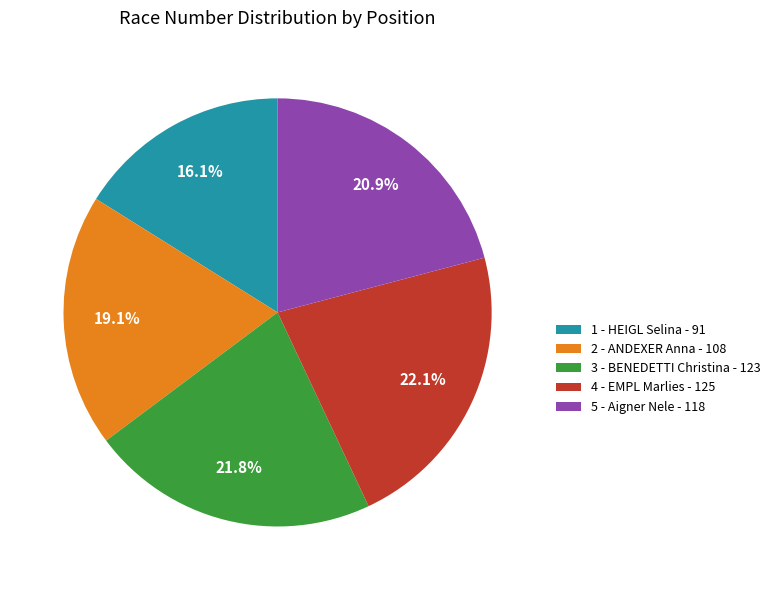

To the nearest percent, what portion does 2 - ANDEXER Anna represent?

19%